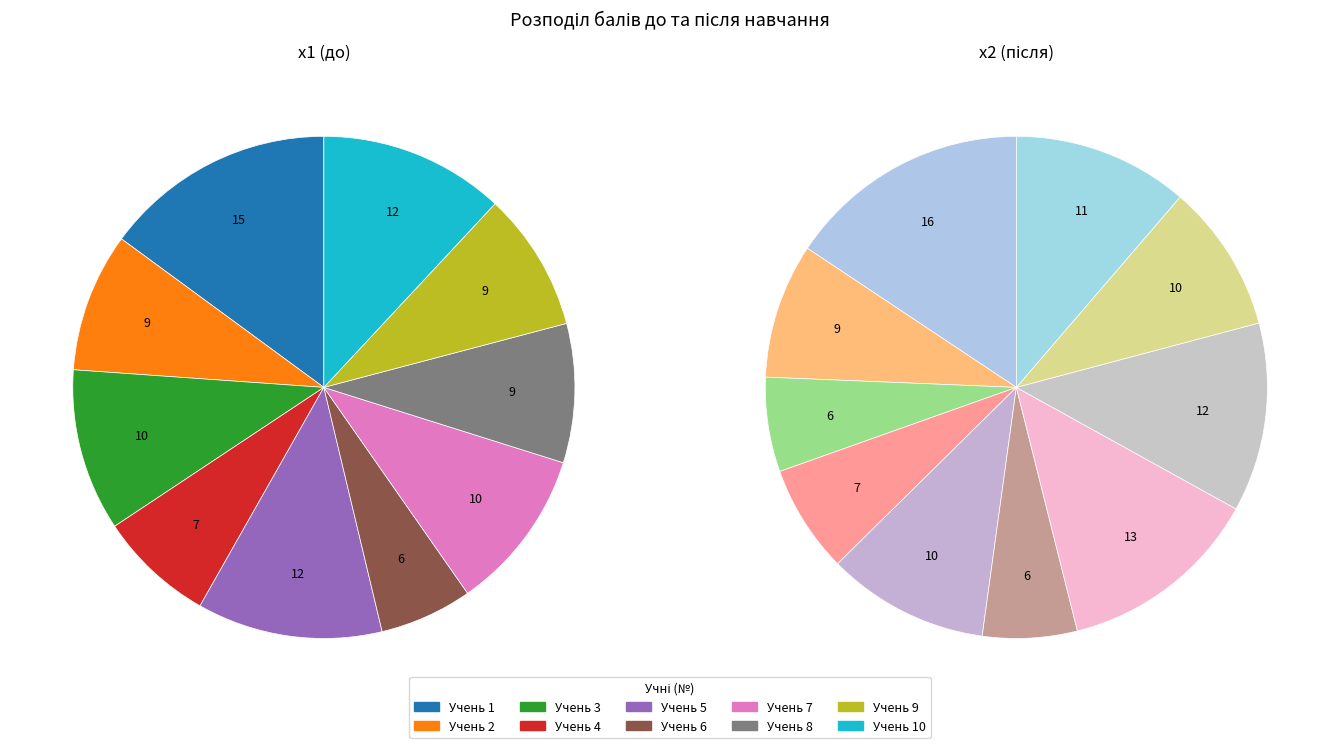

To the nearest percent, what portion does 8 represent?

12%